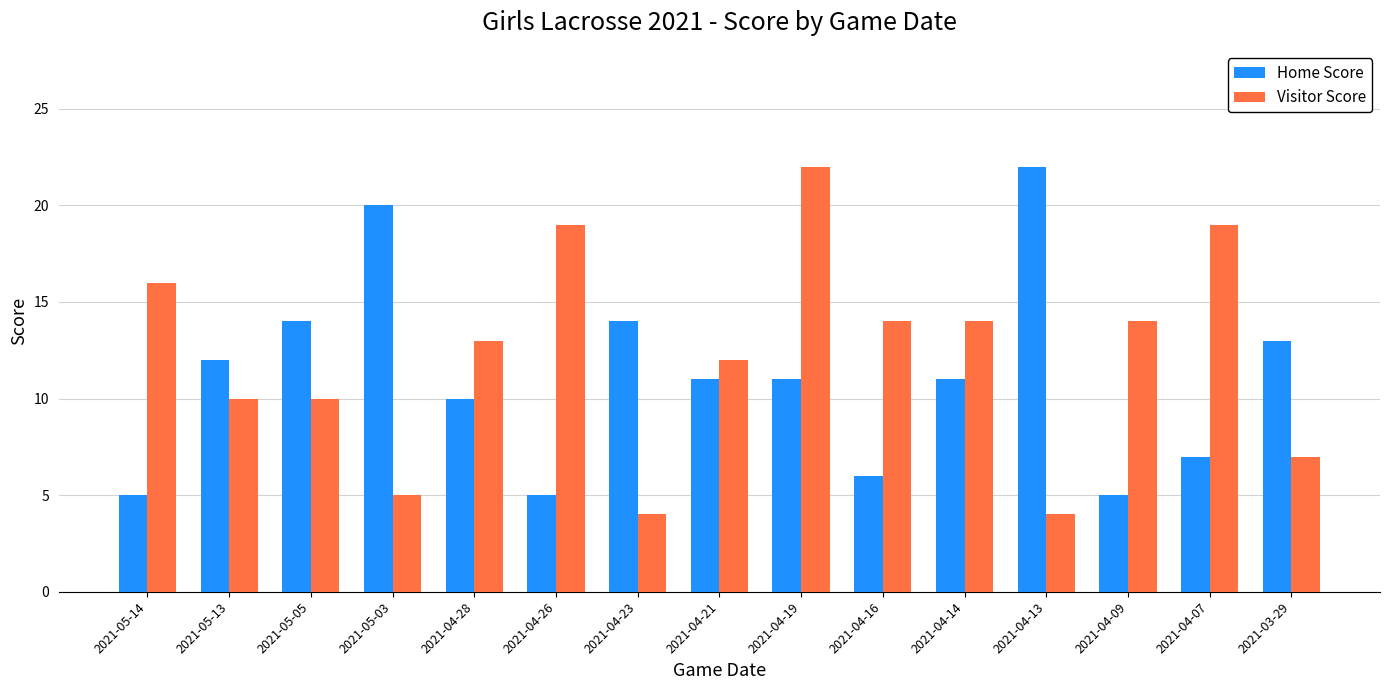

Reading left to right, transcribe all the data shown in this chart.

Home Score: 5	12	14	20	10	5	14	11	11	6	11	22	5	7	13
Visitor Score: 16	10	10	5	13	19	4	12	22	14	14	4	14	19	7